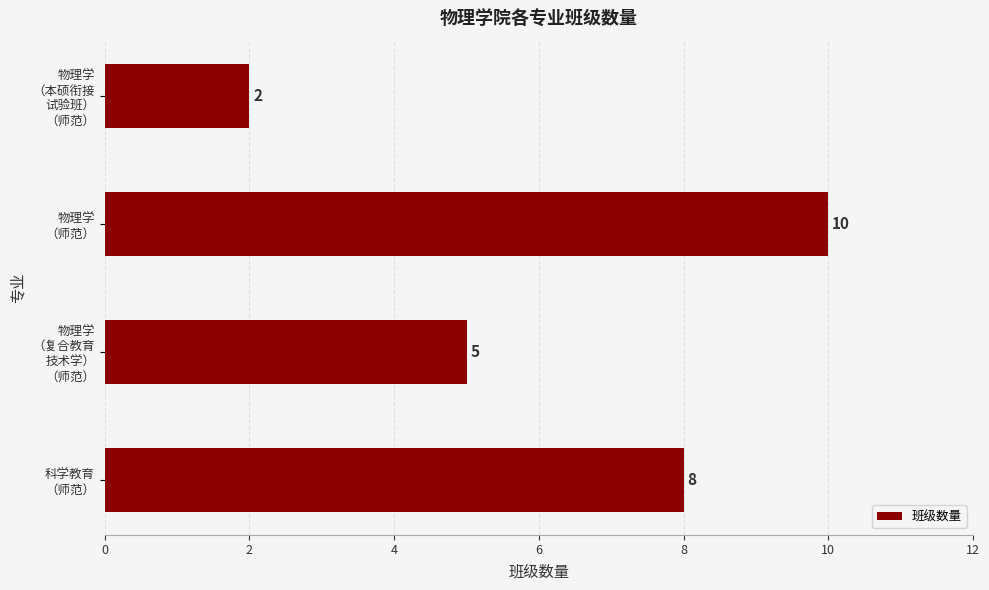

Which label corresponds to the smallest value in the chart?

物理学
（本硕衔接
试验班）
（师范）